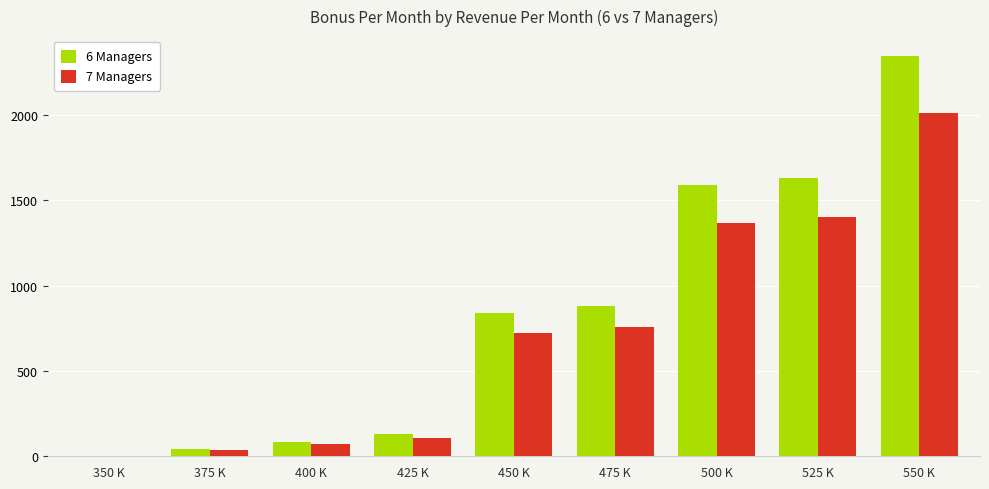

What is the greatest value displayed?

2346.0